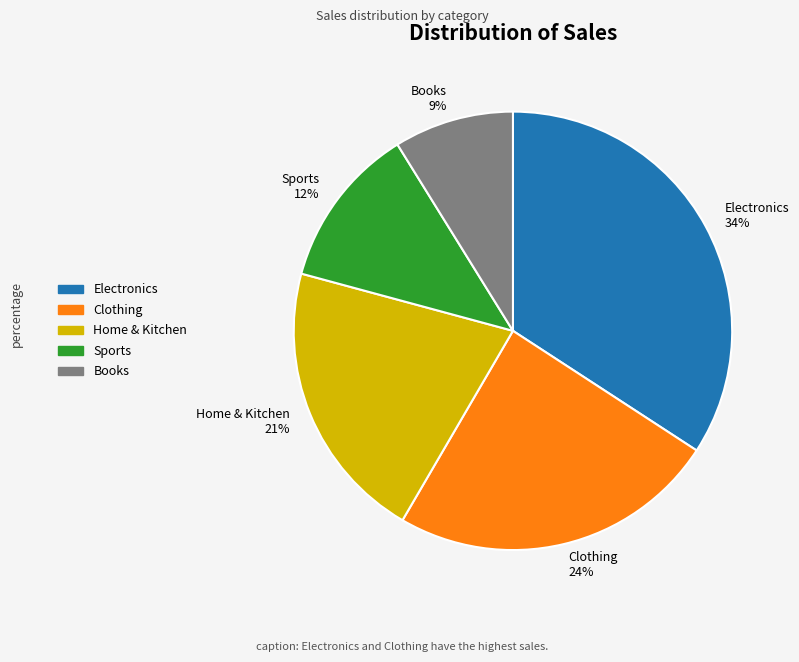

What is the ratio of the value at Clothing 24% to the value at Sports 12%?

2.0